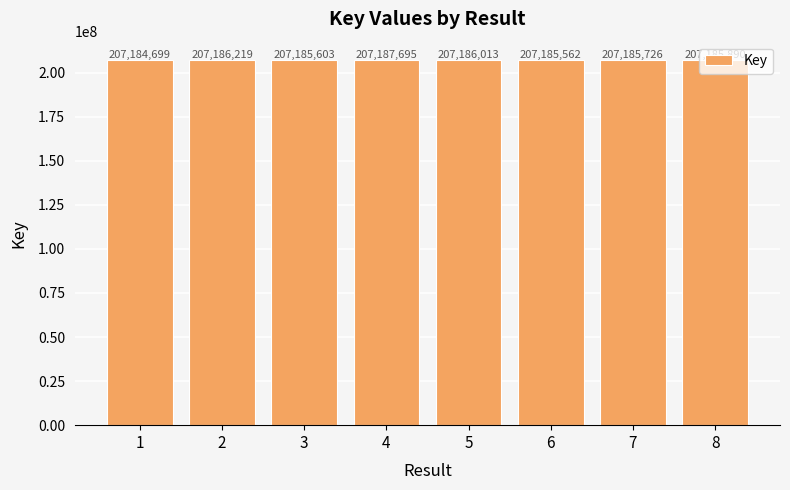

What is the average value?

207185926